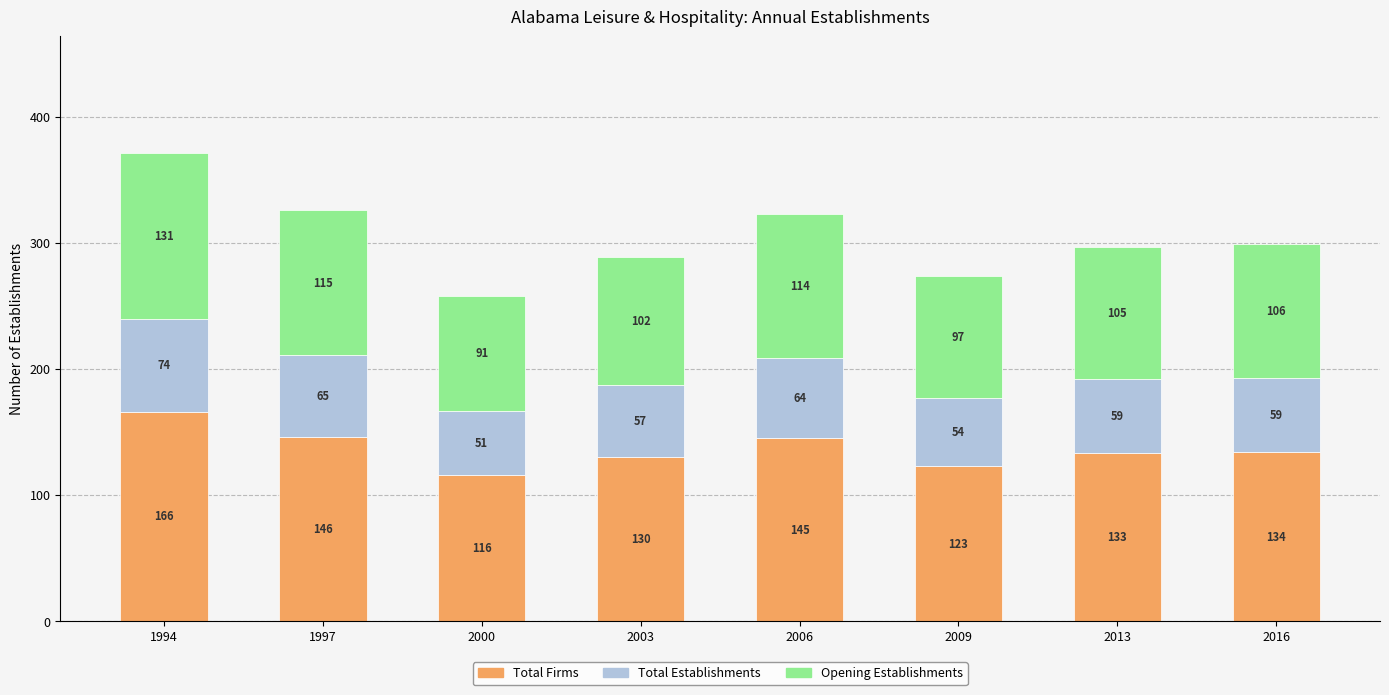

What is the total value across all series at 1997?

326